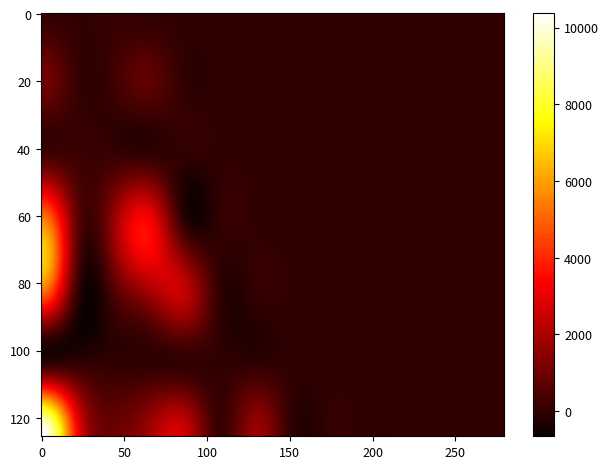

The value of 104 at 4 is -2166. True or false?

False